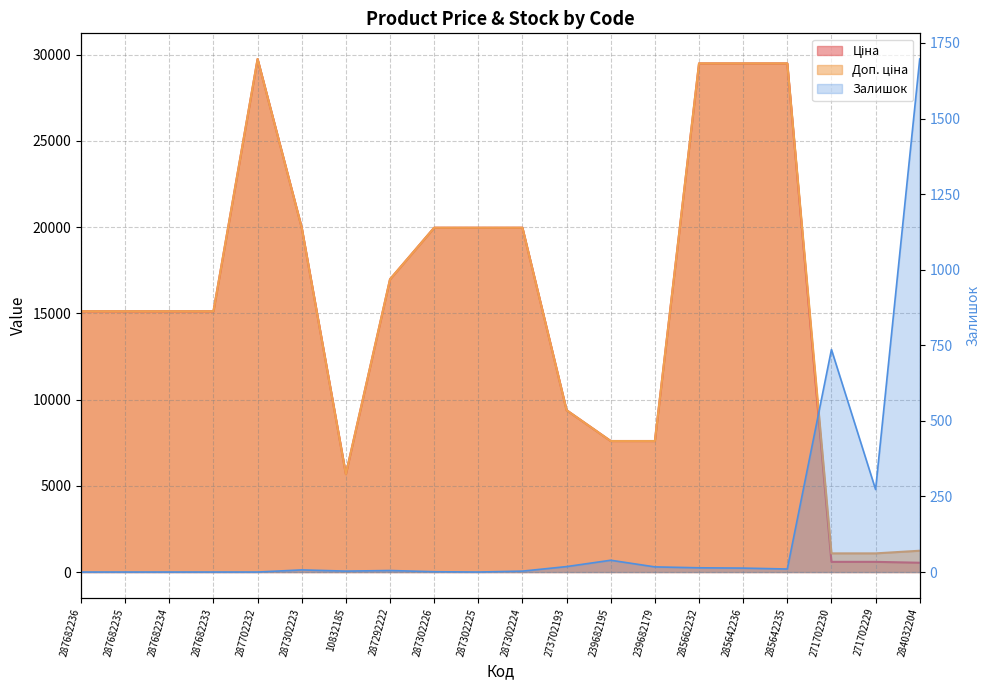

How many times do Залишок and Доп. ціна cross each other?

1